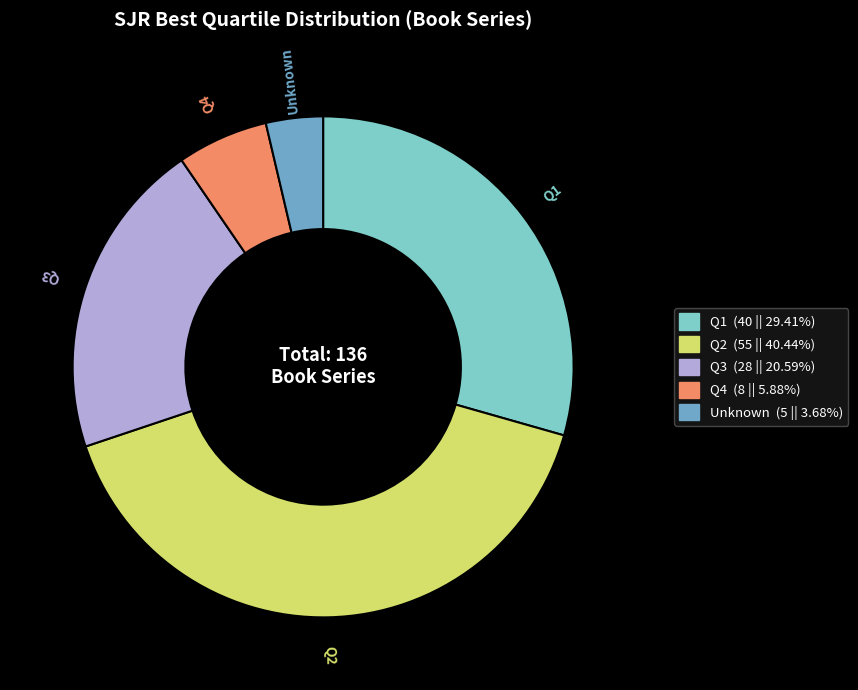

Is there a majority slice in this chart?

No